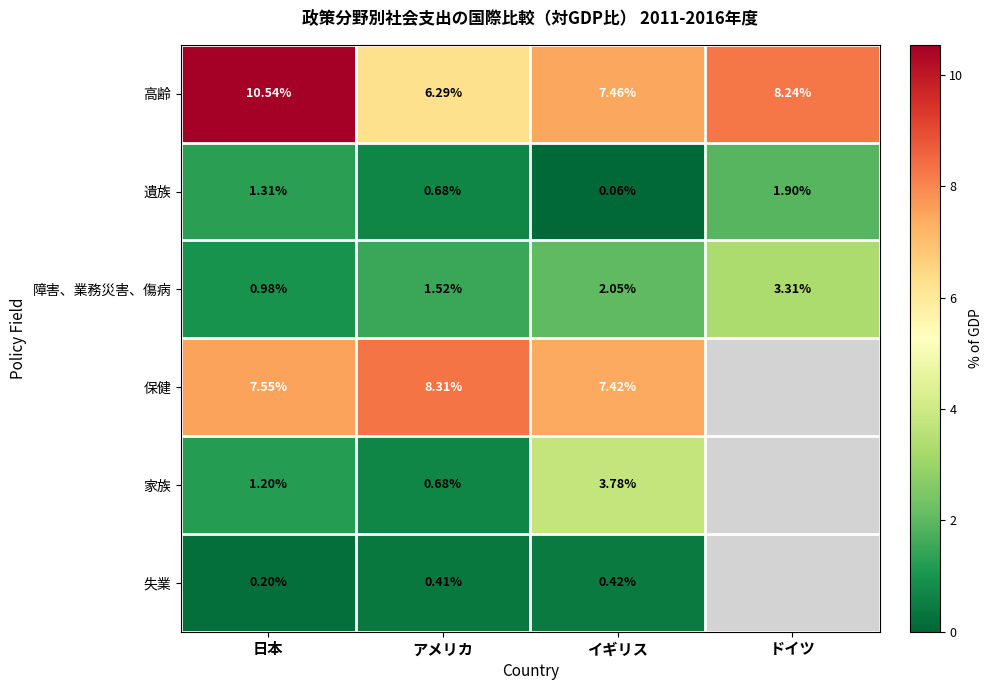

At which label does 遺族 first exceed 1?

日本